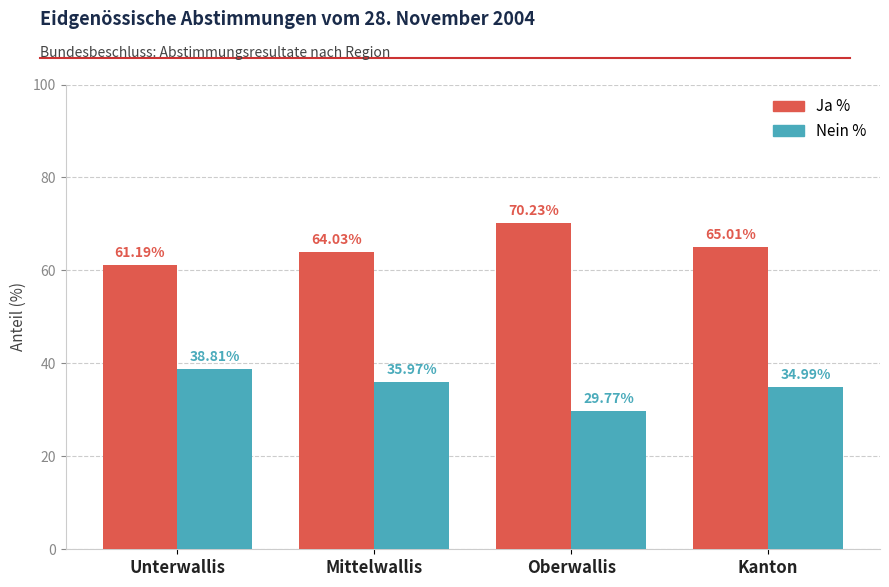

At how many categories does at least one series exceed 65?

2